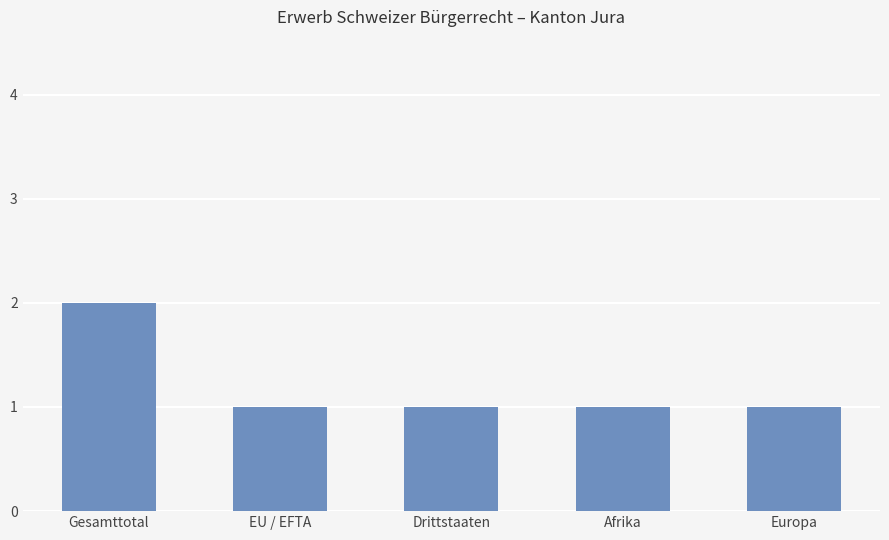

Reading left to right, extract all data points from this chart.

Gesamttotal=2	EU / EFTA=1	Drittstaaten=1	Afrika=1	Europa=1